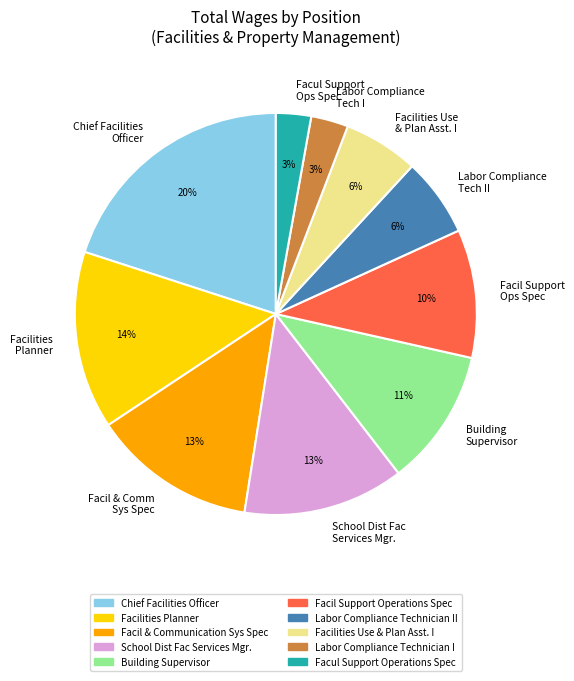

Approximately how many times larger is the value at Labor Compliance Tech II compared to Facil & Comm Sys Spec?

0.5